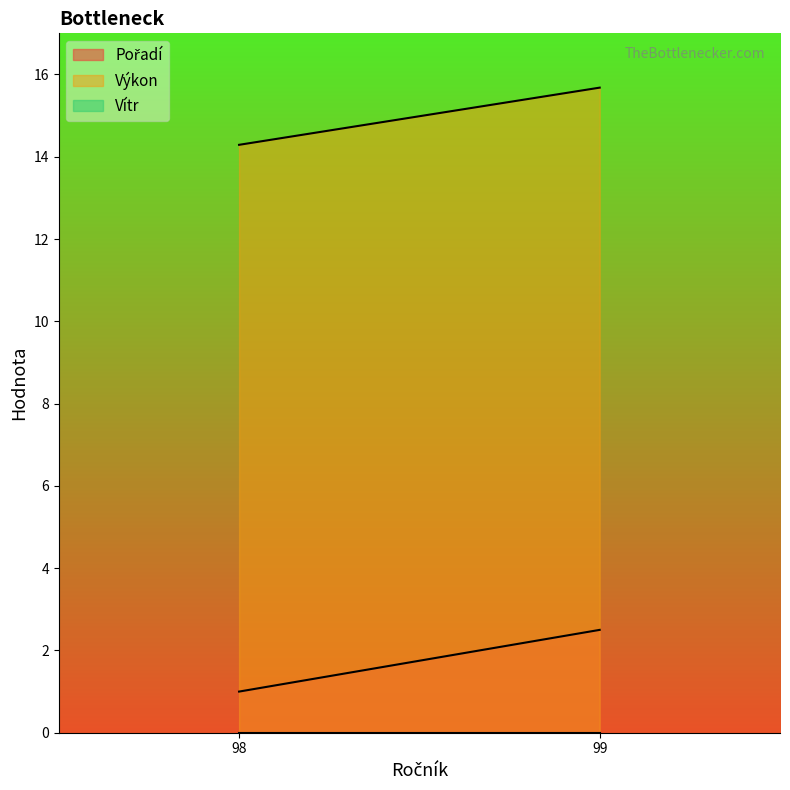

What is the difference between the maximum and minimum values in the Výkon series?

1.4